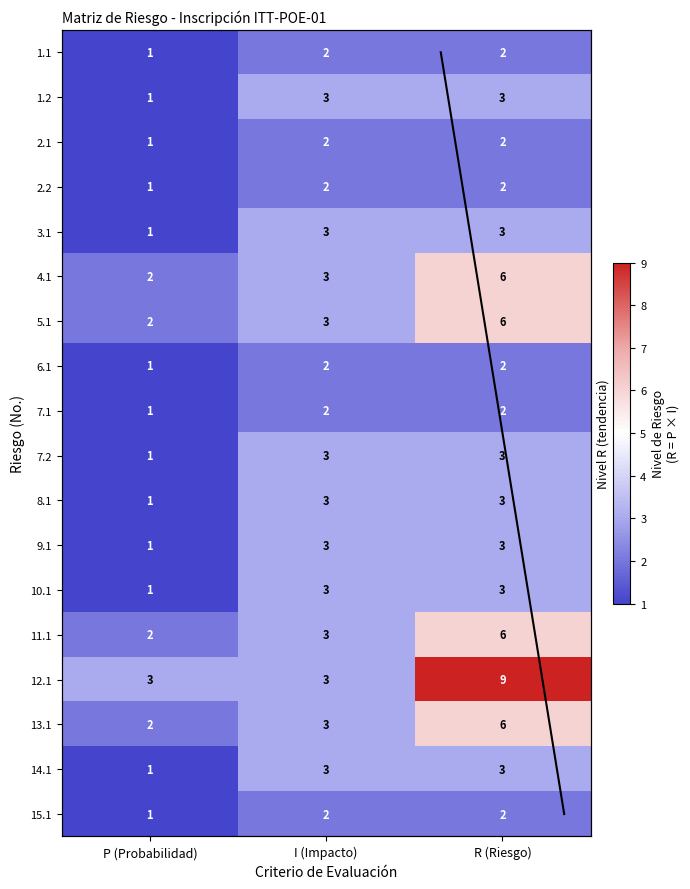

What value does the 9.1 series have at R (Riesgo)?

3